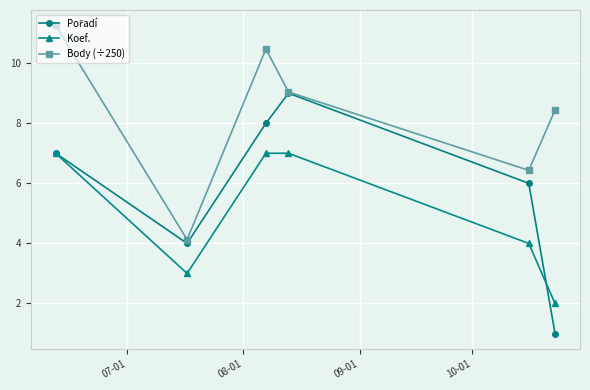

What is the highest value of the Body (÷250) series?

11.3